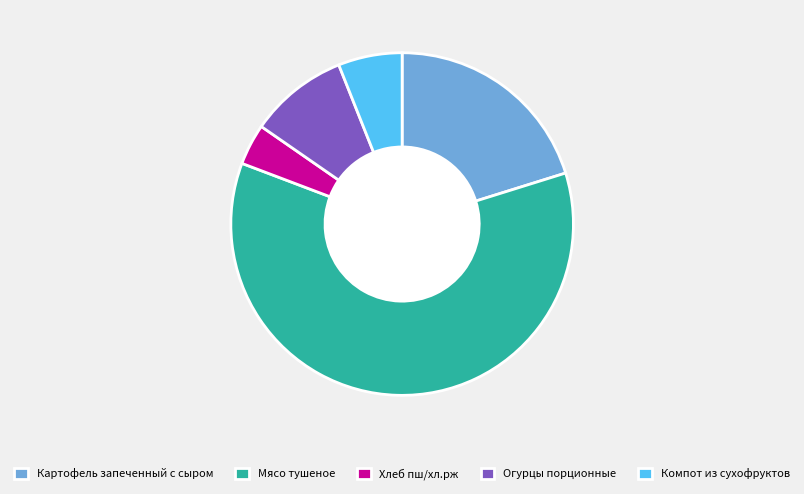

Rank the categories by value from lowest to highest.

Хлеб пш/хл.рж, Компот из сухофруктов, Огурцы порционные, Картофель запеченный с сыром, Мясо тушеное